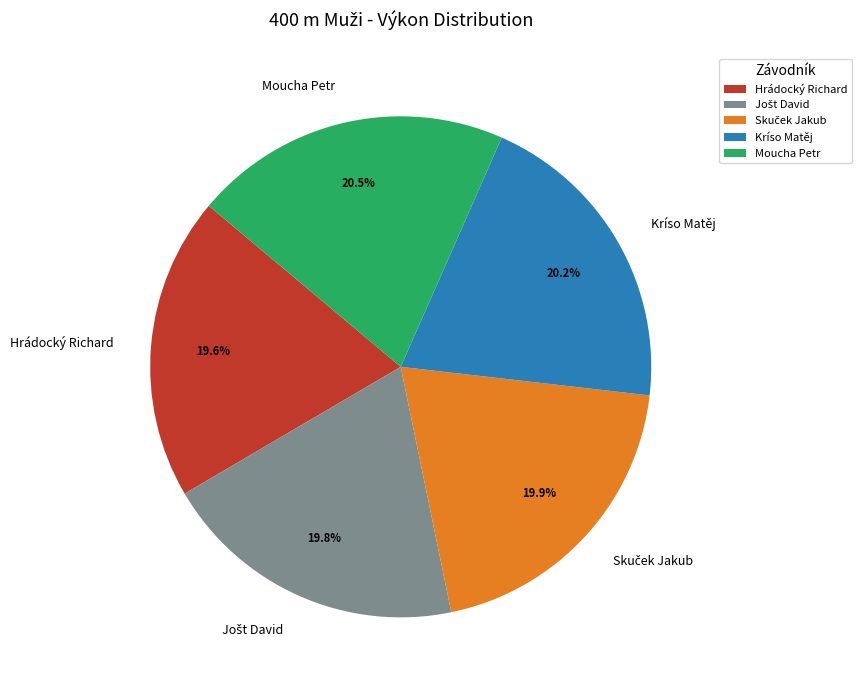

Approximately how many times larger is the value at Hrádocký Richard compared to Moucha Petr?

1.0